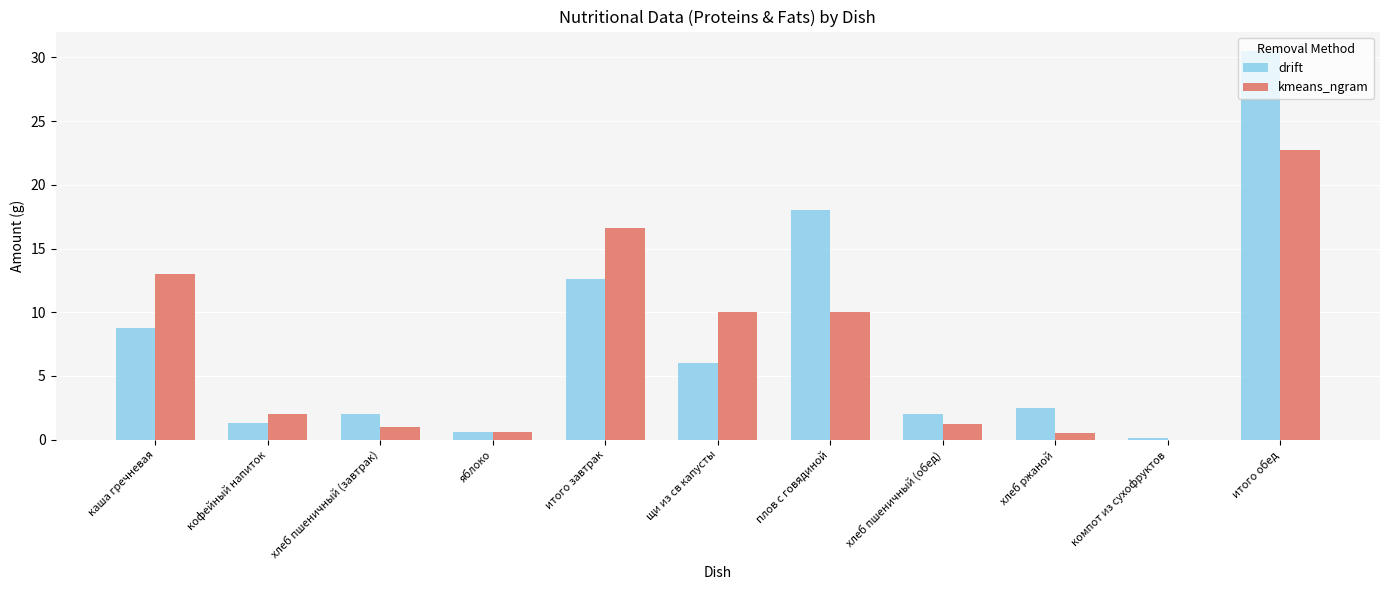

What is the sum of all drift values?

84.4